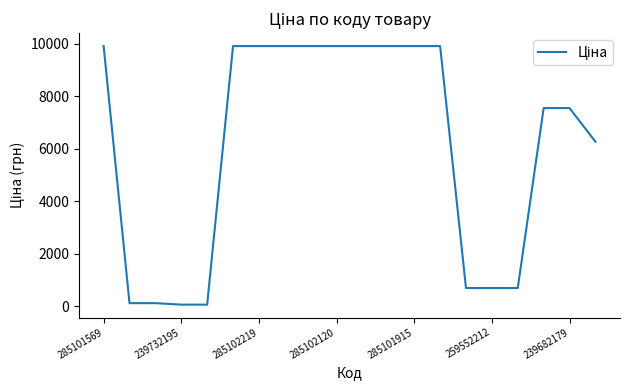

Does the chart have visible grid lines?

No